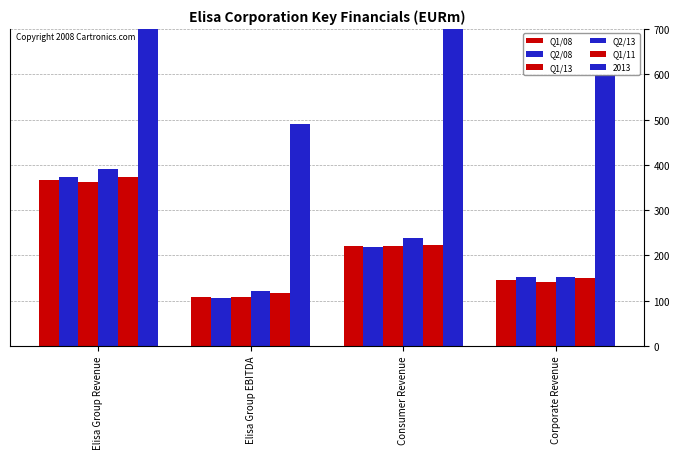

Rank the categories by Q2/08 value from highest to lowest.

Elisa Group Revenue, Consumer Revenue, Corporate Revenue, Elisa Group EBITDA